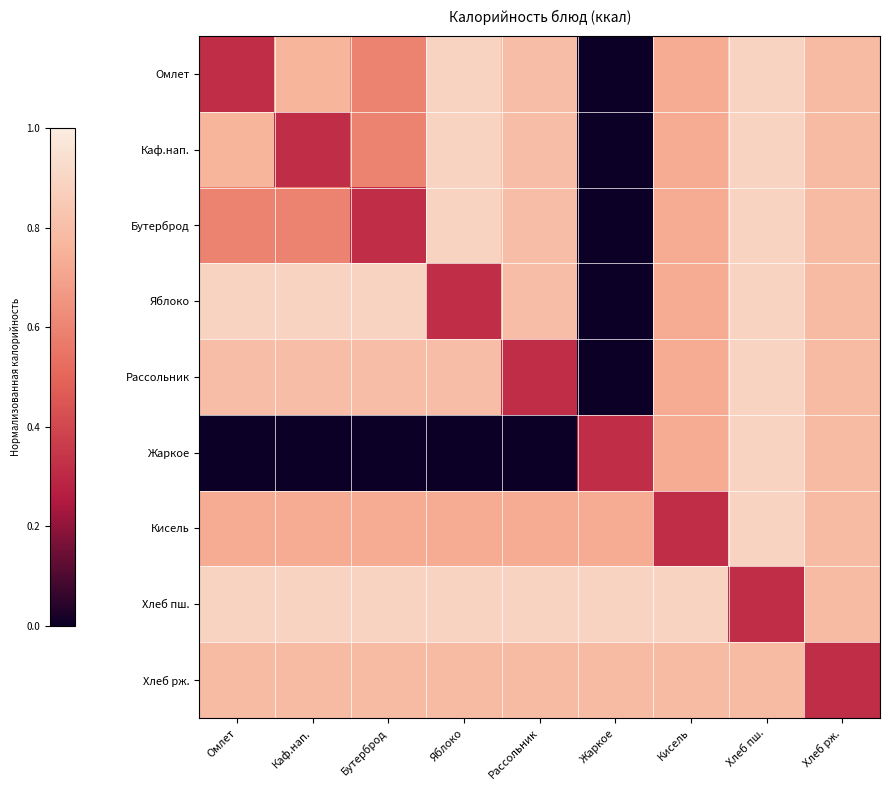

Which series has the largest range (max minus min)?

Омлет